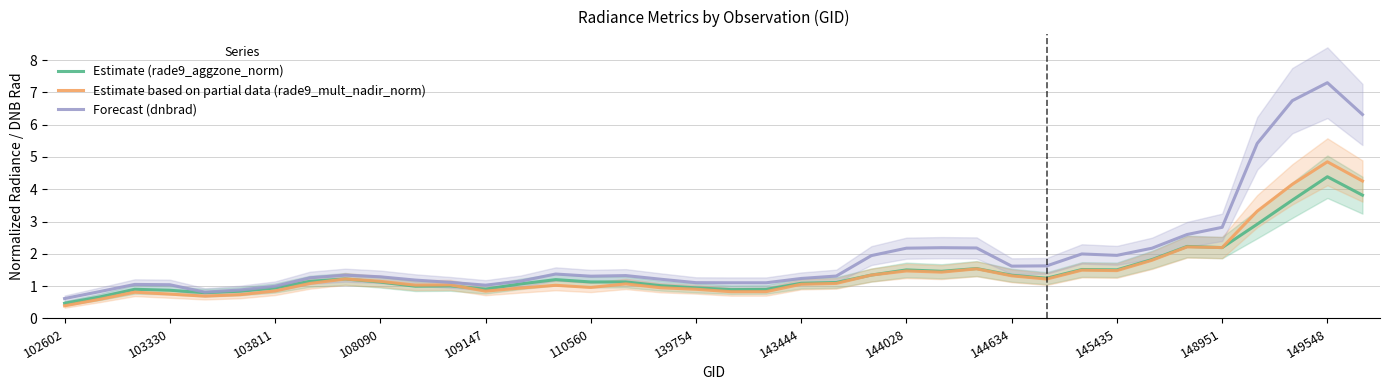

Which series has the largest total across all categories?

Forecast (dnbrad)